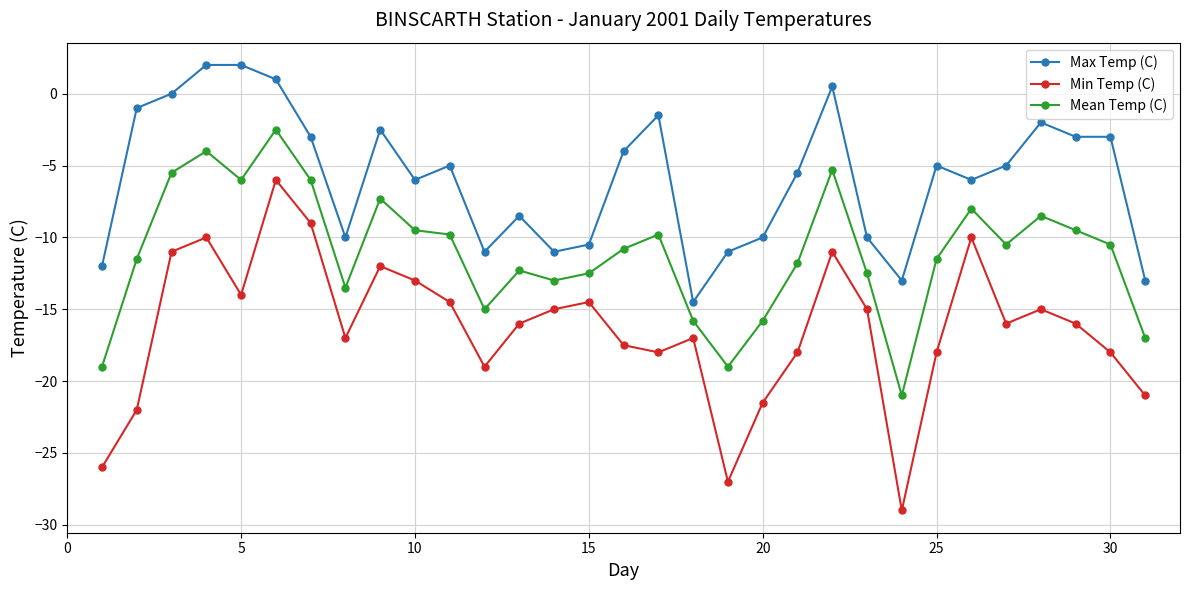

How many lines are shown in the chart?

3